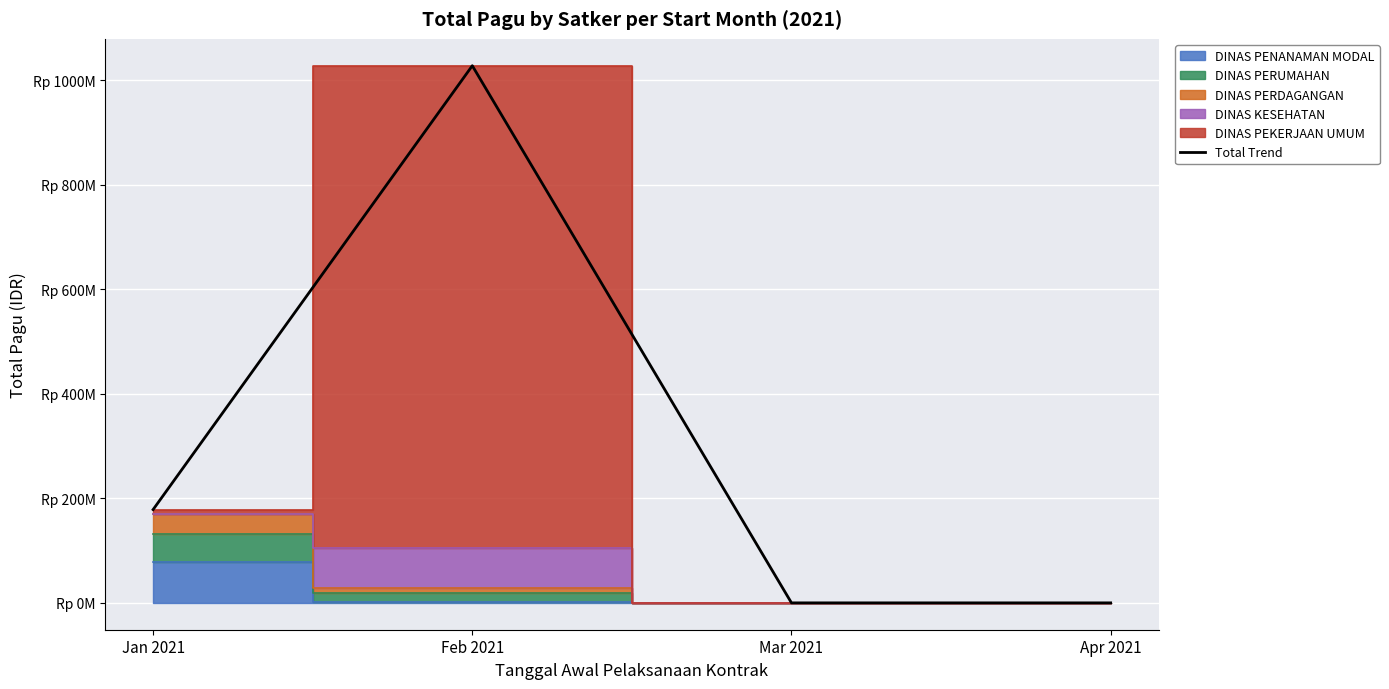

Where is the data nearest to the value 513924700?

Jan 2021